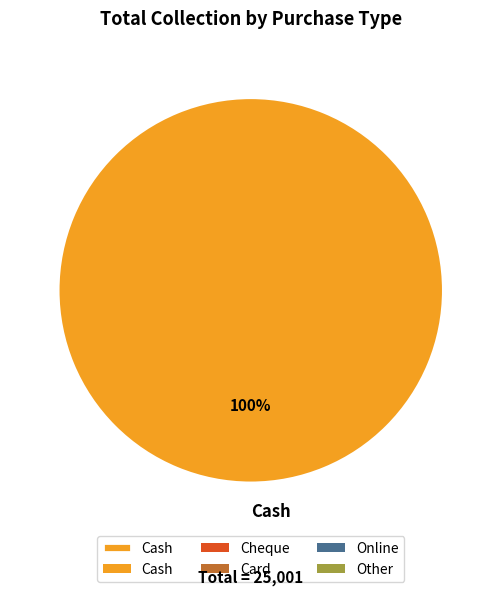

To the nearest percent, what portion does Cash represent?

100%